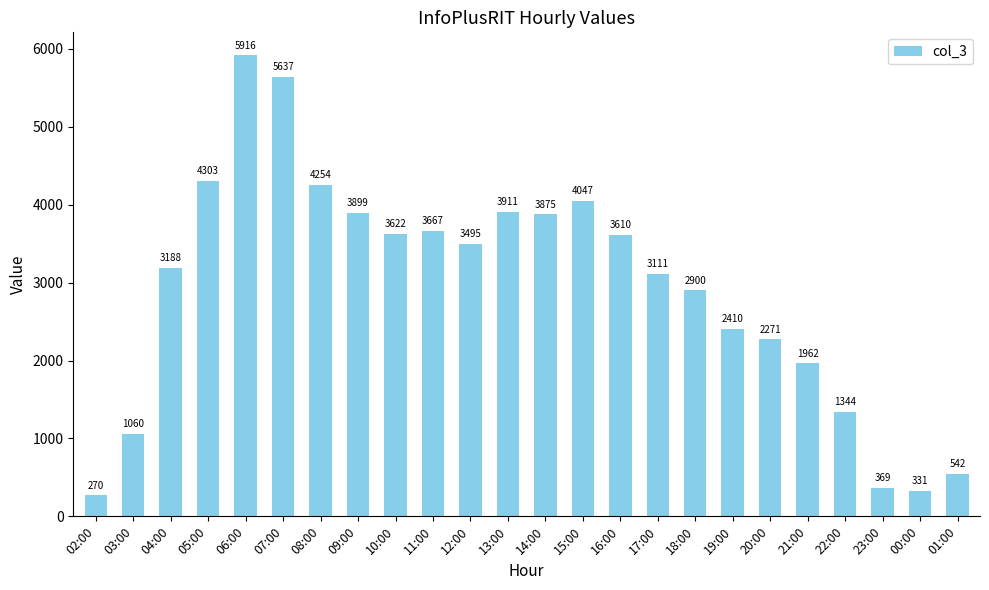

What position from the left is 07:00?

6